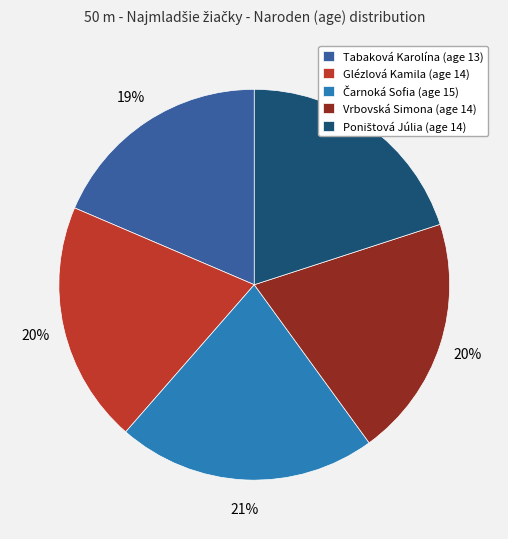

True or false: Tabaková Karolína (age 13) accounts for 28% of the total.

False